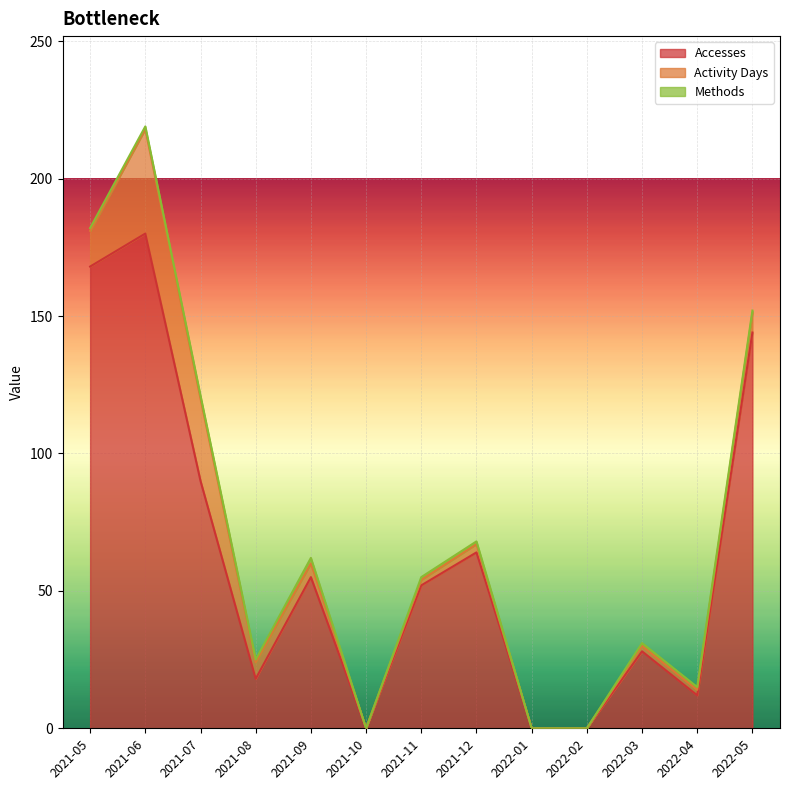

Where is Accesses nearest to the value 90?

2021-07